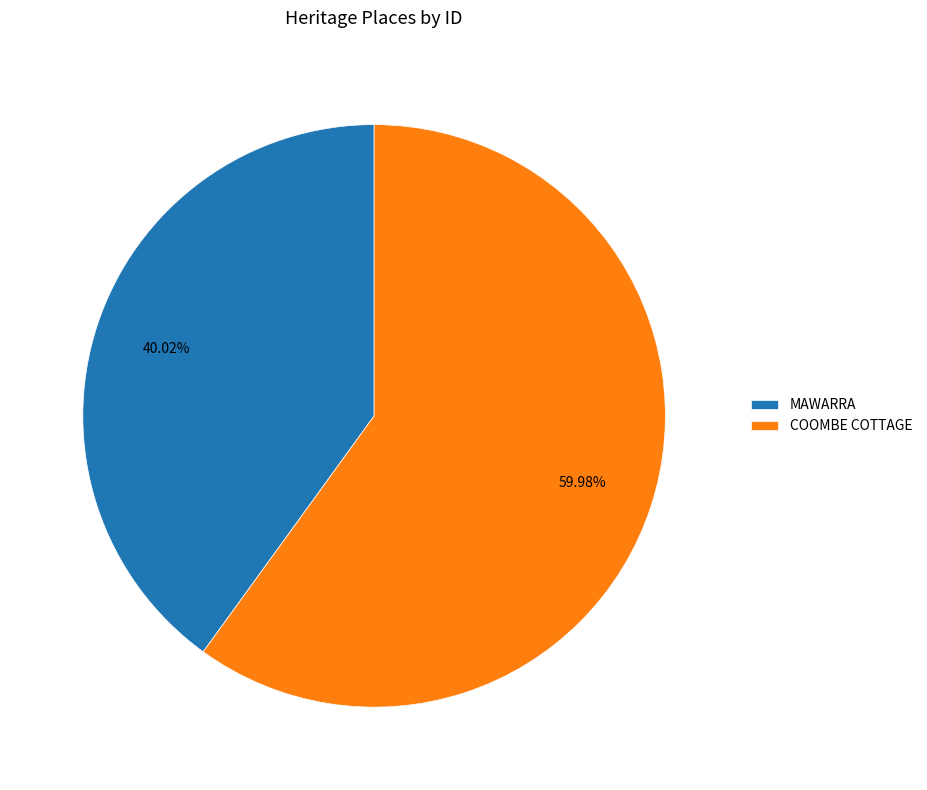

Approximately how many times larger is the value at COOMBE COTTAGE compared to MAWARRA?

1.5